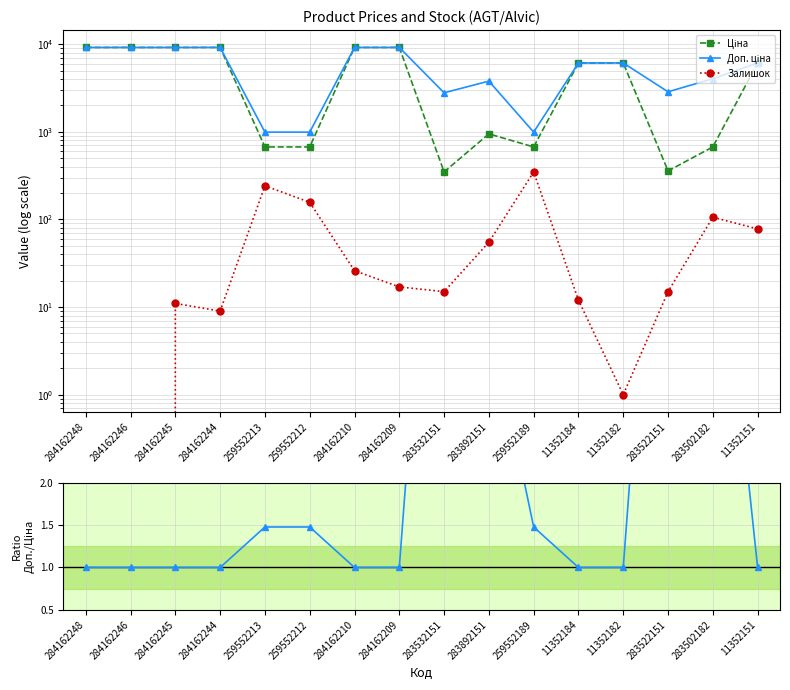

What is the label of the 2nd point from the right?

283502182